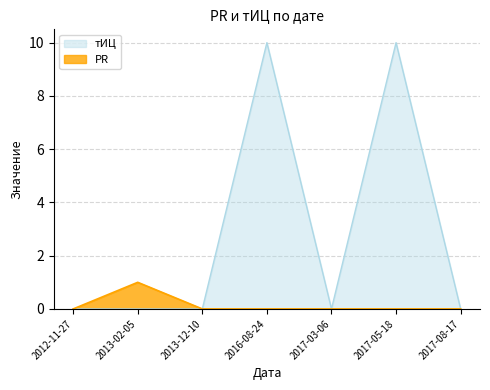

What is the label of the 1st point from the left?

2012-11-27